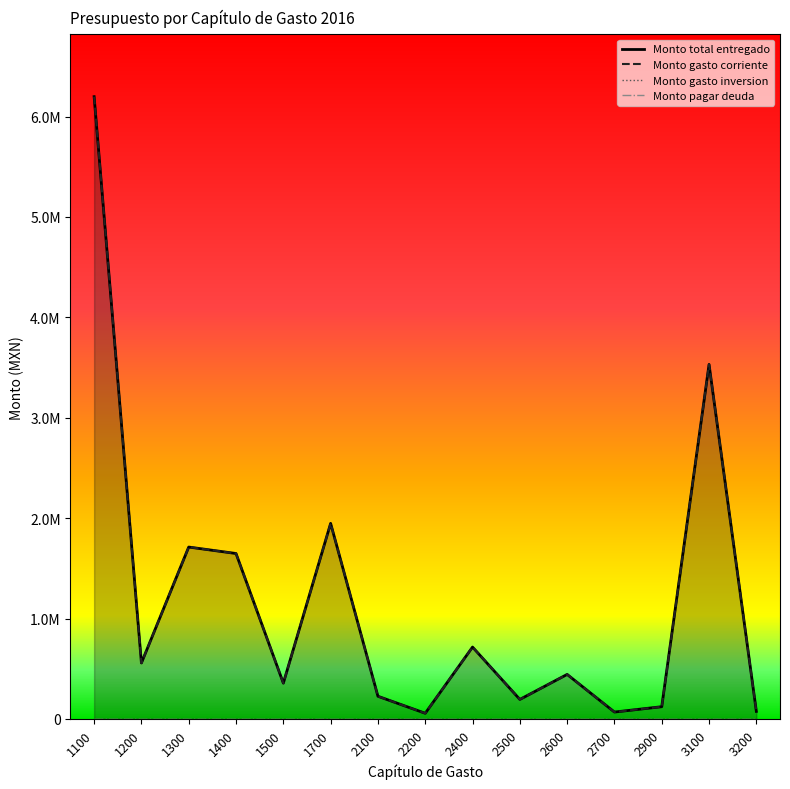

Does the chart have visible grid lines?

No